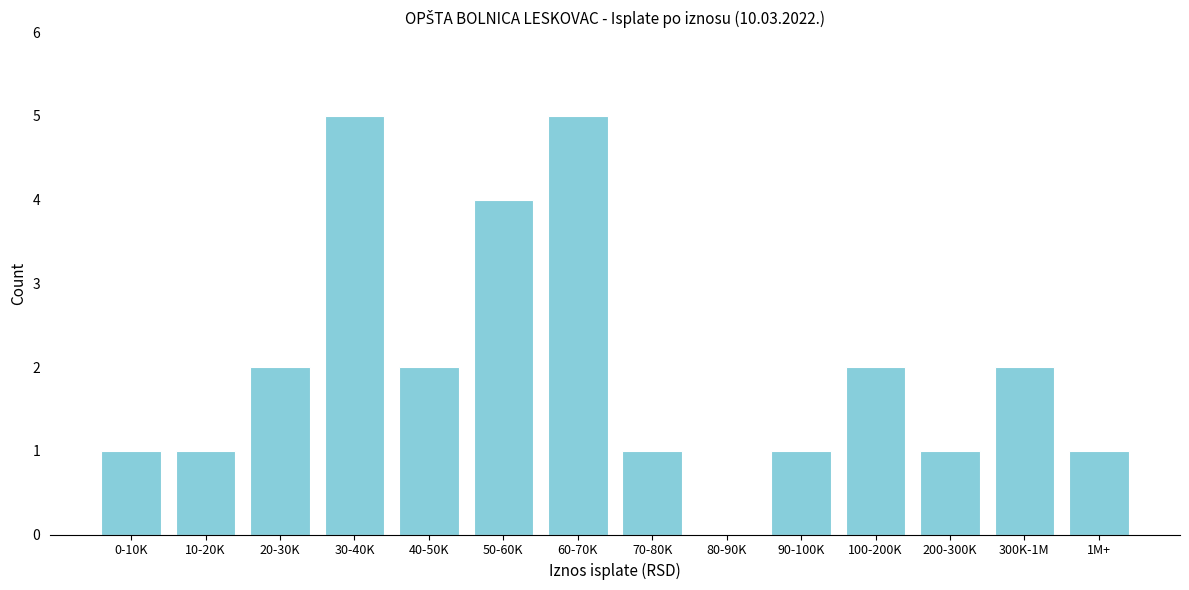

Reading right to left, what are all the values shown in this chart?

1M+=1	300K-1M=2	200-300K=1	100-200K=2	90-100K=1	80-90K=0	70-80K=1	60-70K=5	50-60K=4	40-50K=2	30-40K=5	20-30K=2	10-20K=1	0-10K=1